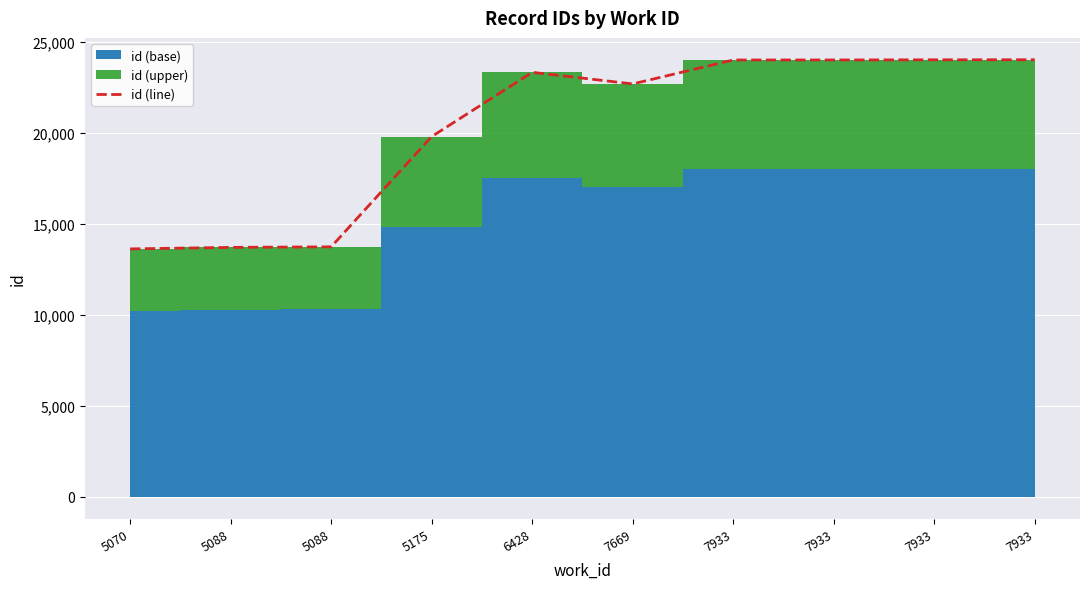

List the labels in order of value, smallest first.

5070, 5088, 5088, 5175, 7669, 6428, 7933, 7933, 7933, 7933